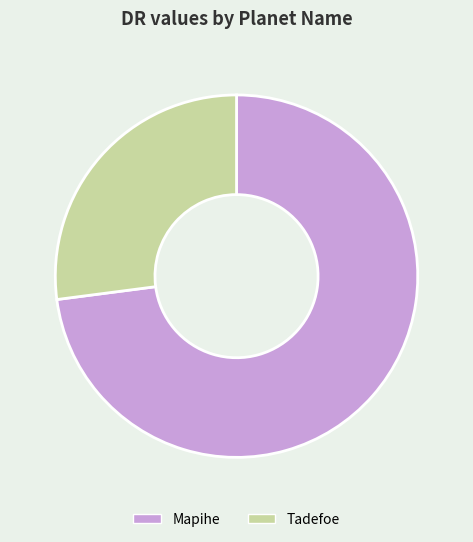

Approximately how many times larger is the value at Tadefoe compared to Mapihe?

0.4